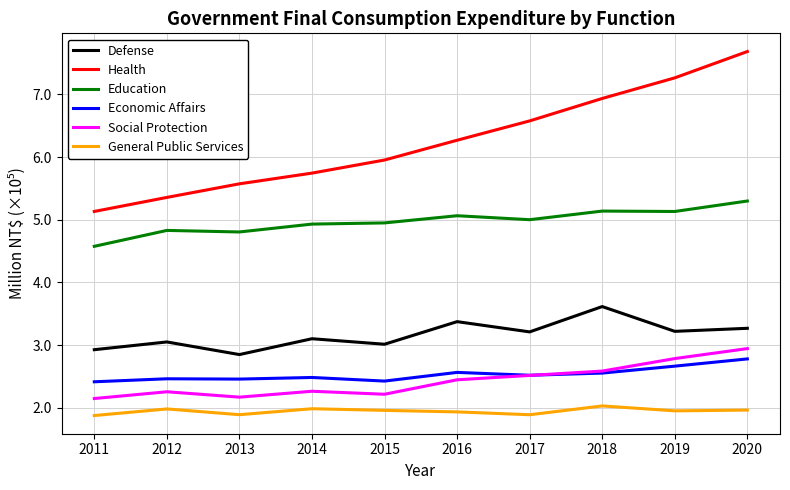

Which series changed the most between 2015 and 2016?

Defense